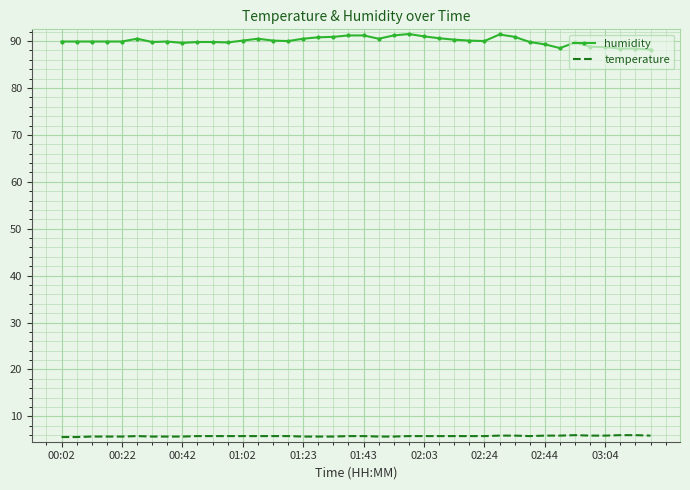

What is the highest value of the temperature series?

6.0